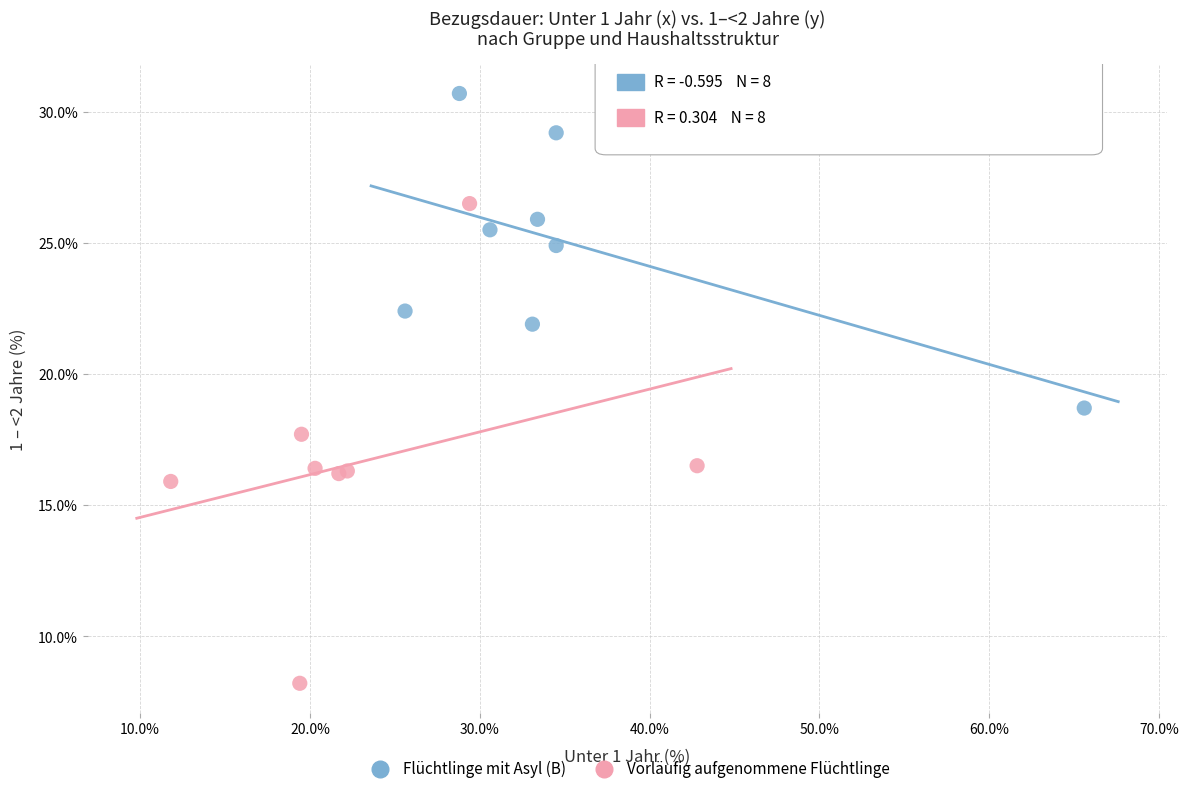

Which series has the widest spread of Y values?

Vorläufig aufgenommene Flüchtlinge